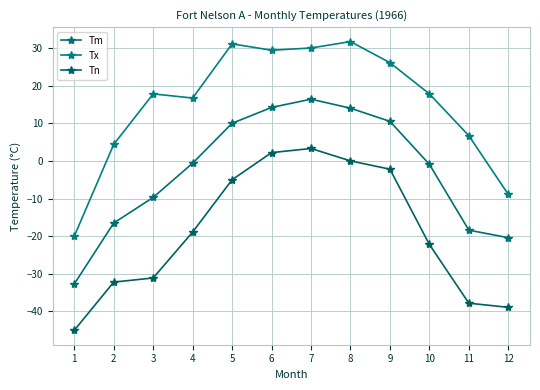

What are all the series names shown in the legend?

Tm, Tx, Tn